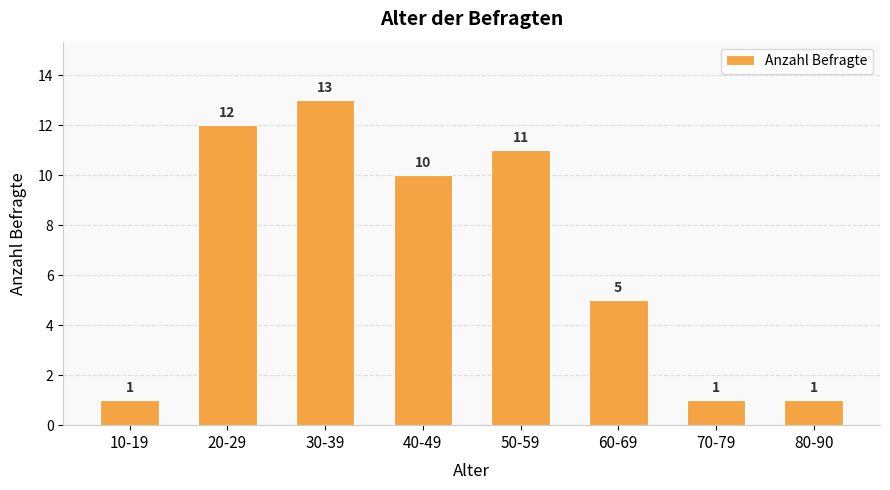

What is the difference between the second highest and second lowest values?

11